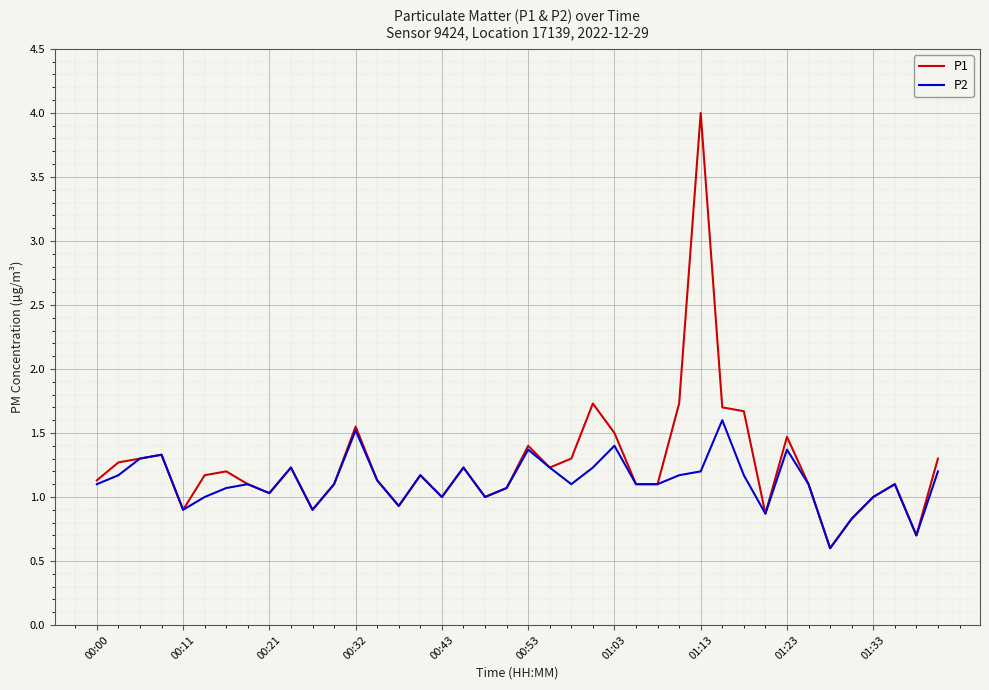

What is the maximum value for P1?

4.0